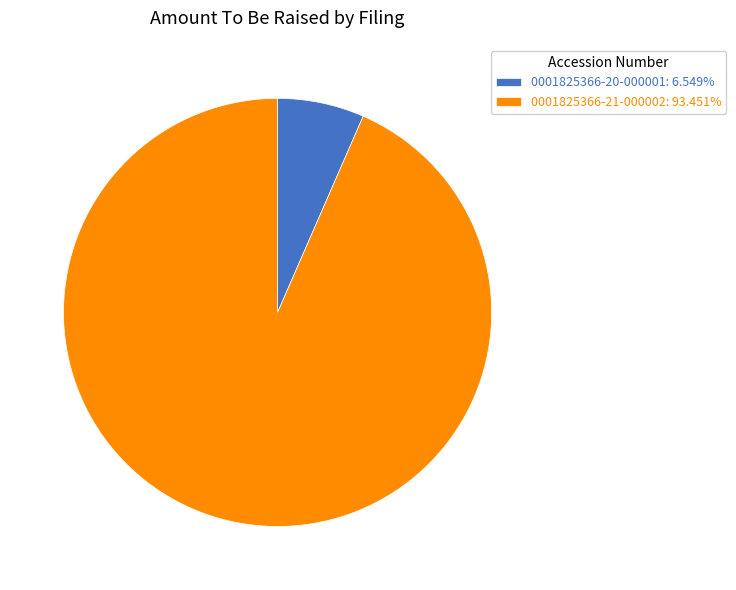

How many slices are in this pie chart?

2